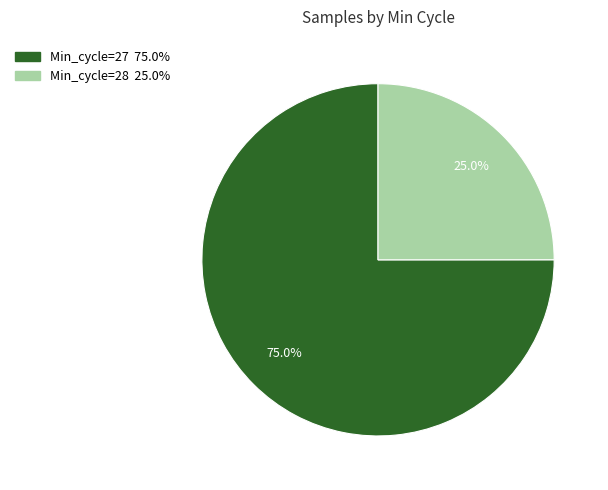

Is there any slice that represents more than half of the pie?

Yes